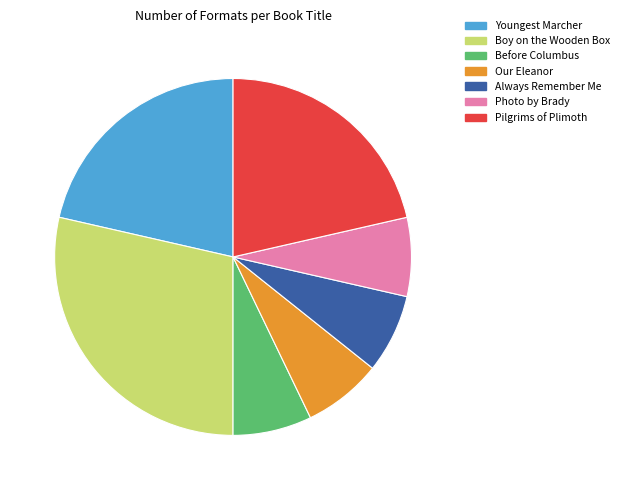

Is there any slice that represents more than half of the pie?

No